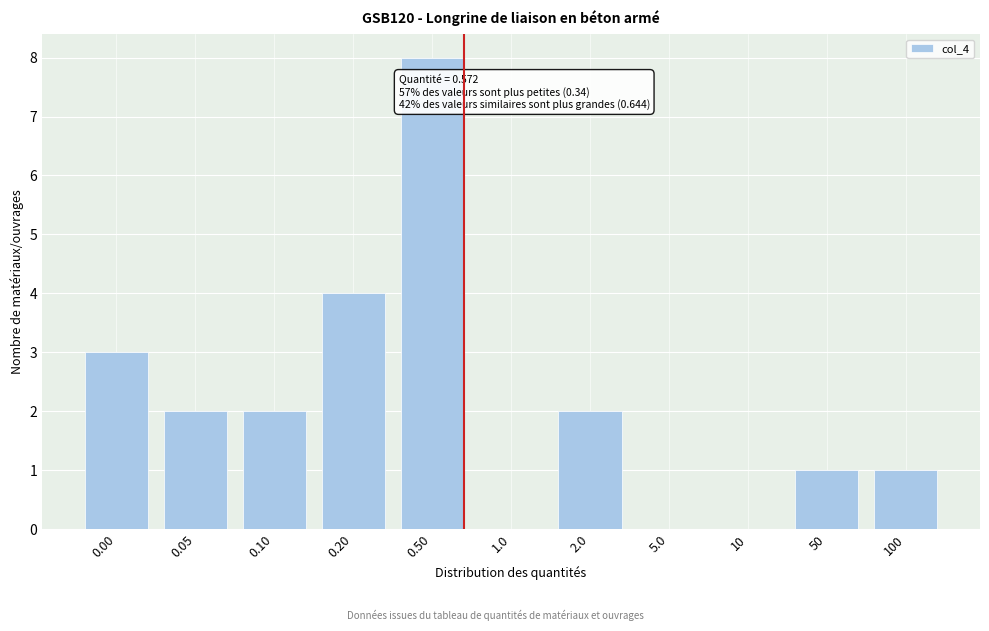

Reading left to right, list all the values displayed in this chart.

0.00=3	0.05=2	0.10=2	0.20=4	0.50=8	1.0=0	2.0=2	5.0=0	10=0	50=1	100=1